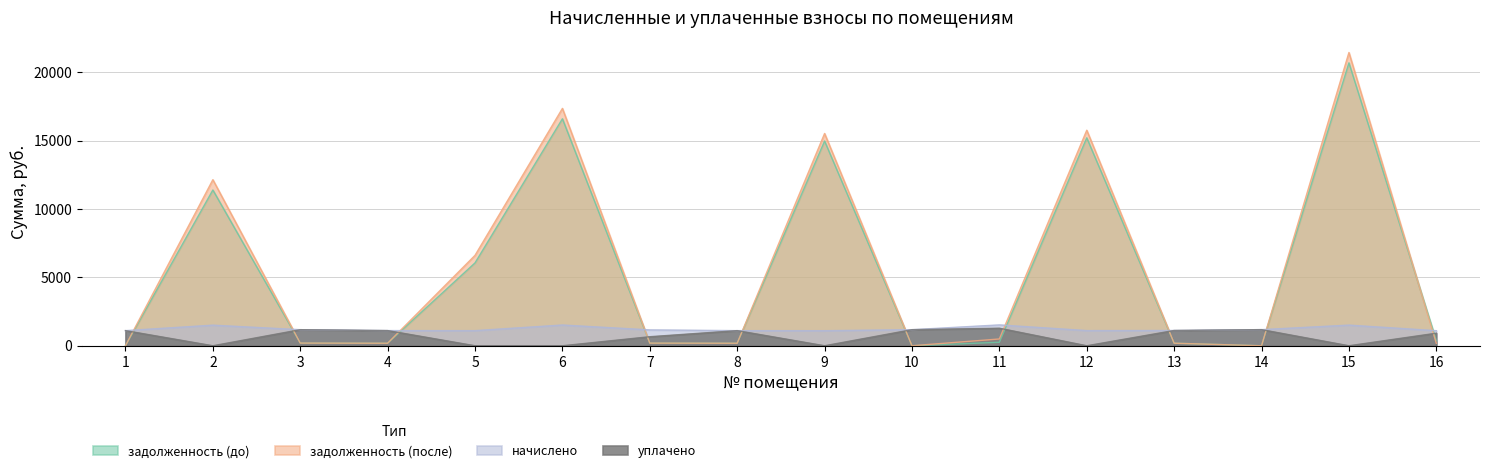

What is the value of the начислено point at the 4th from the left?

1110.8